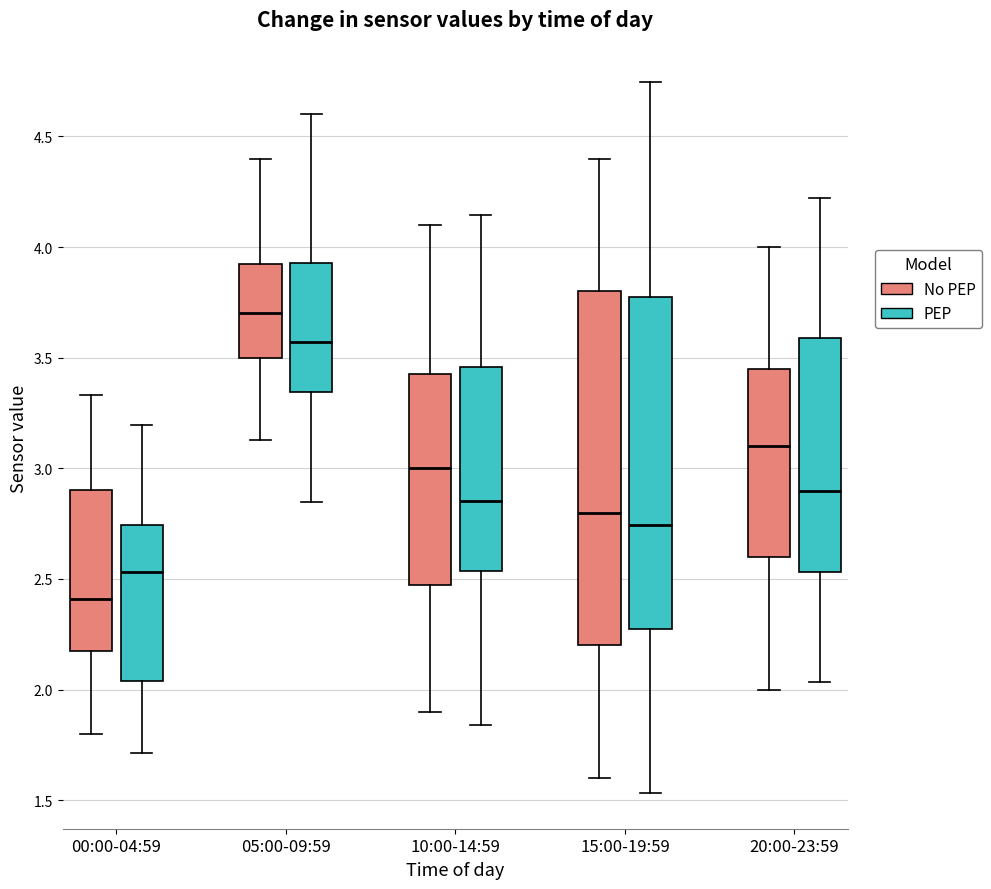

Where does the median line of the box for 10:00-14:59 (No PEP) sit on the y-axis? The values are not printed on the chart, so give them approximately, as read against the axis.

3.00